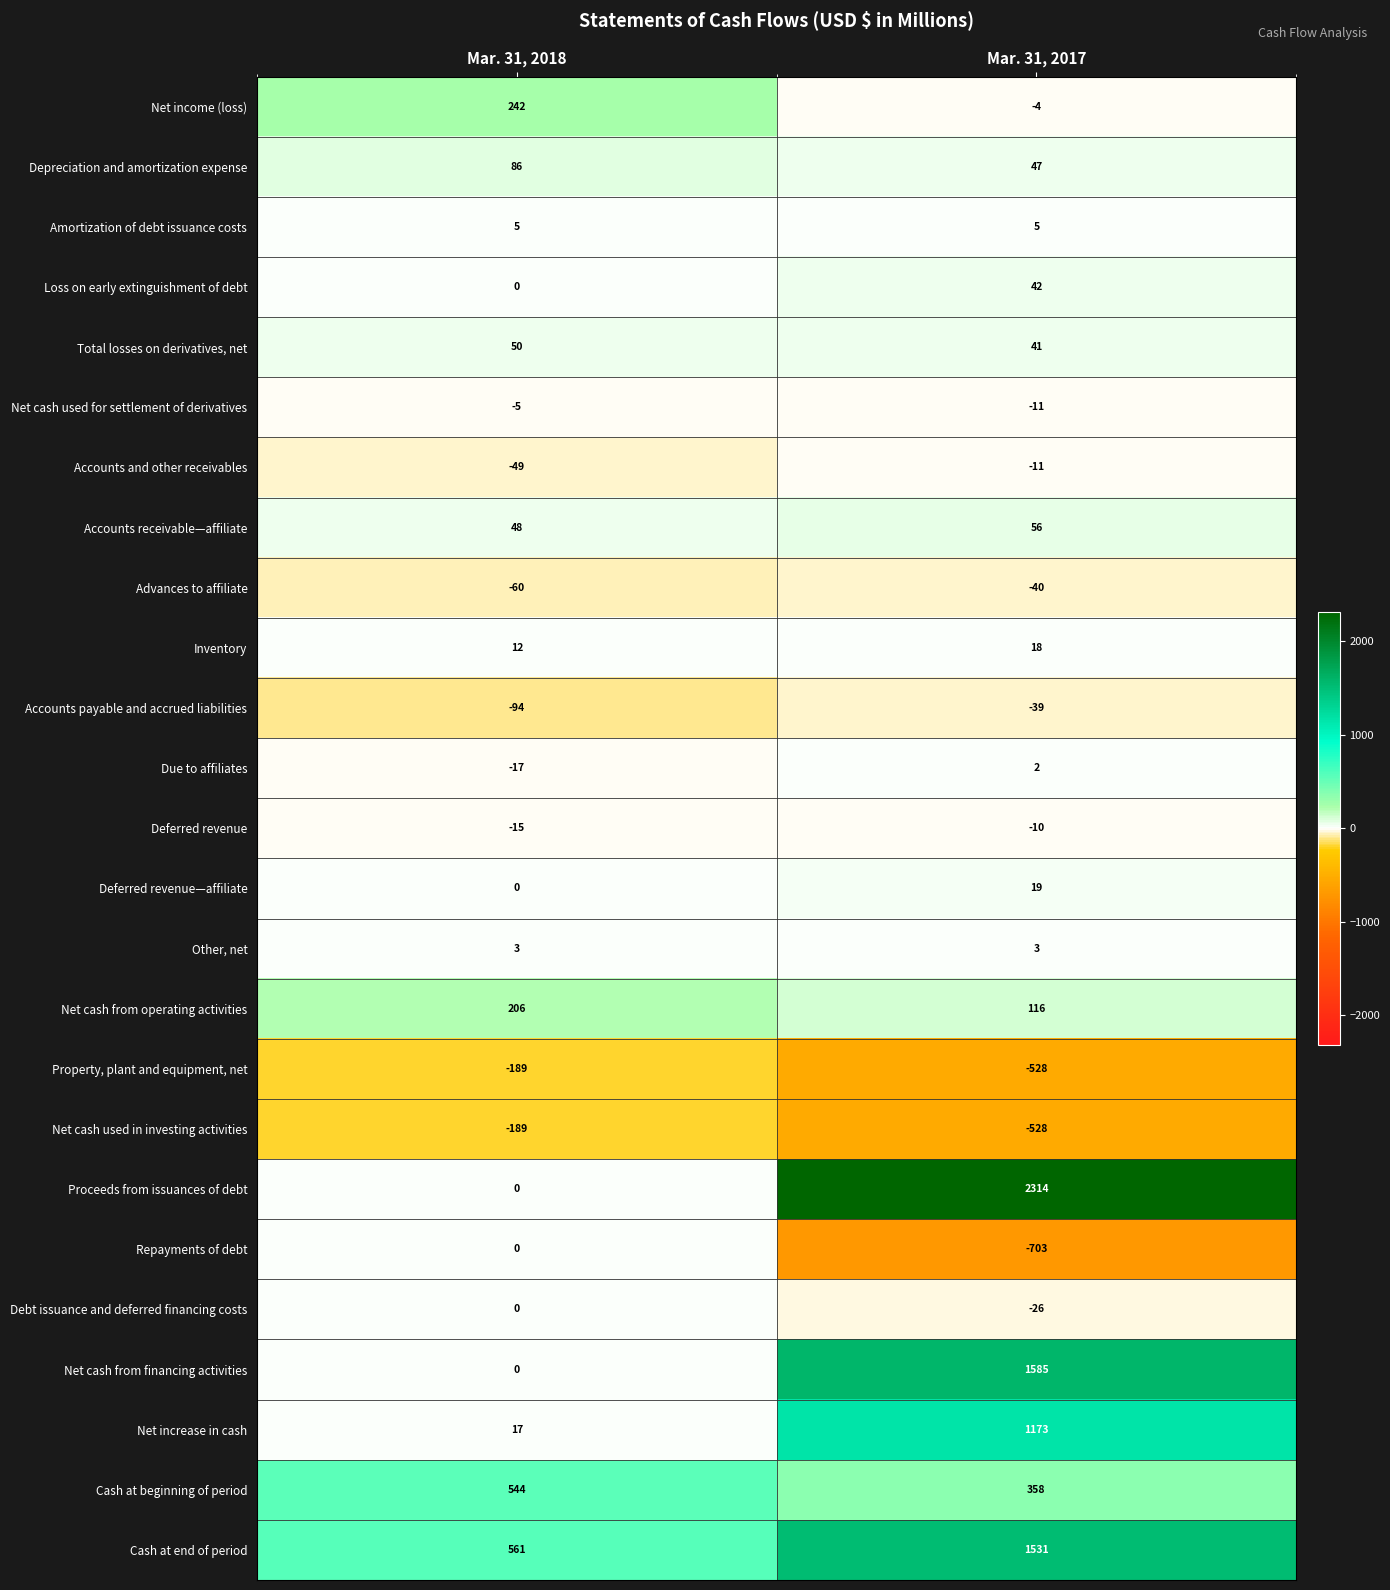

What is the difference between the Depreciation and amortization expense values at Mar. 31, 2018 and Mar. 31, 2017?

39